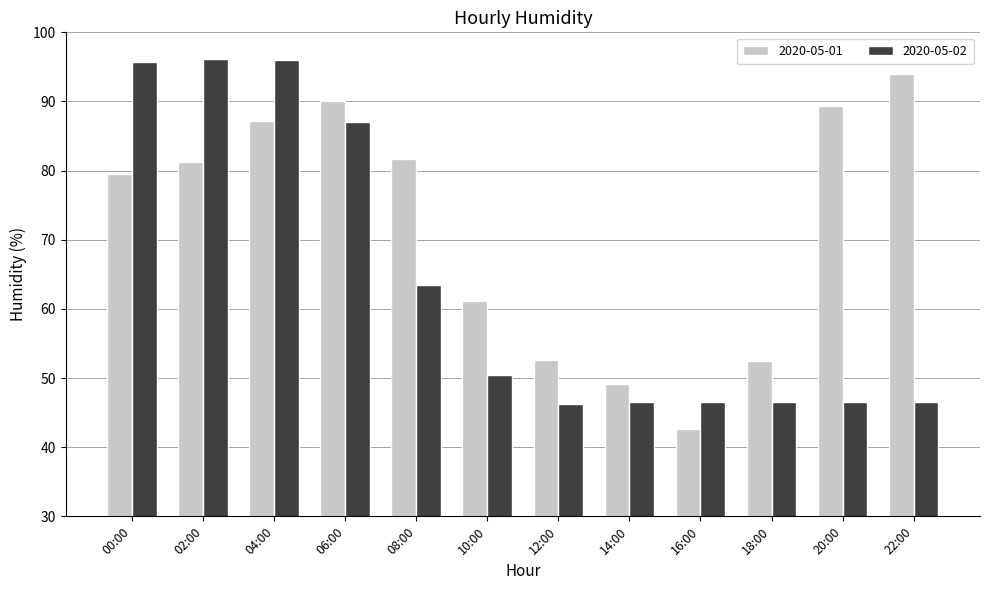

Is it true that 2020-05-02 equals 96.0 at 04:00?

True